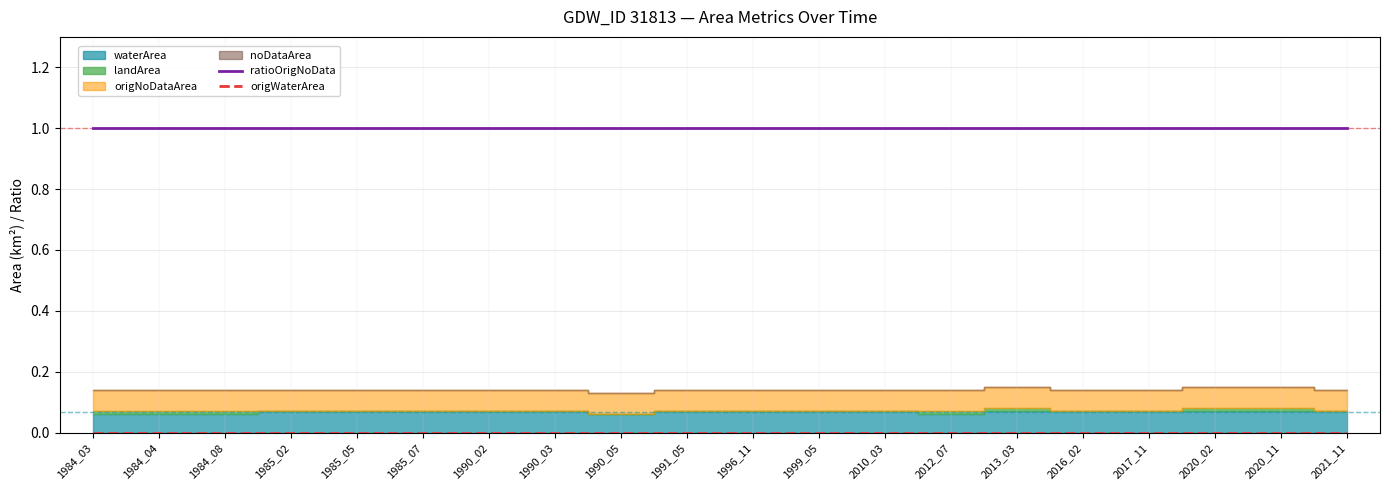

What is the difference between the highest and lowest values at 2012_07?

1